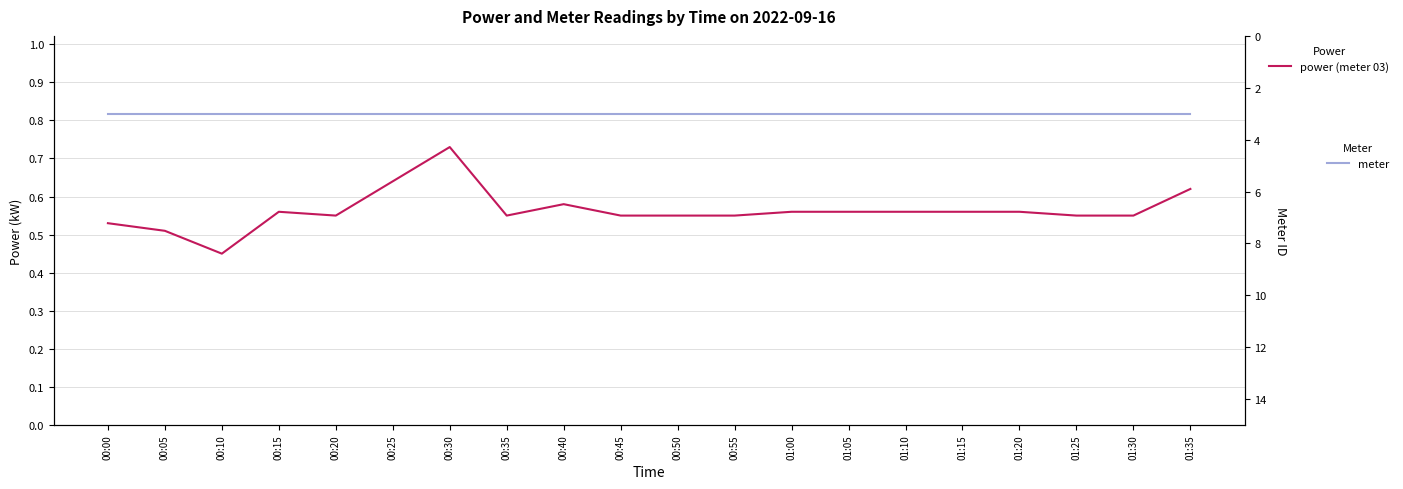

True or false: meter and power (meter 03) cross at least once.

False